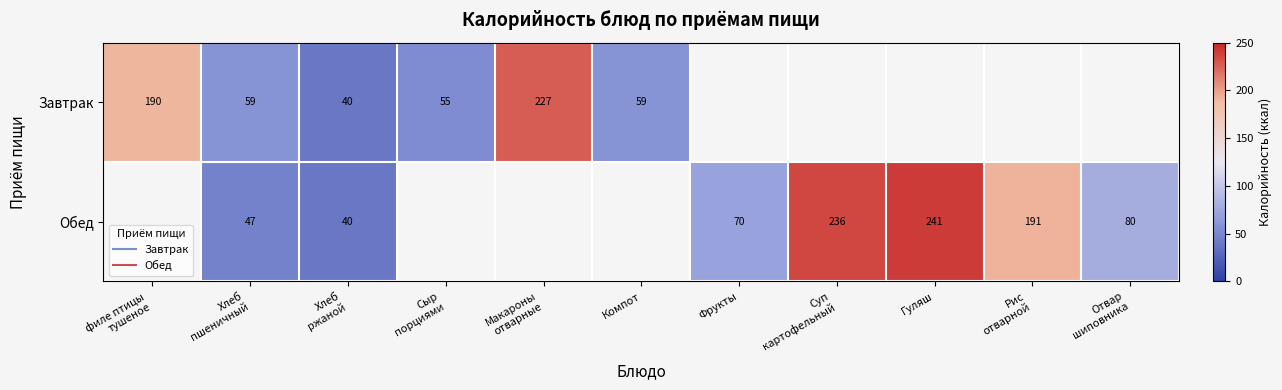

The Завтрак series shows 190.5 at филе птицы тушеное. True or false?

True